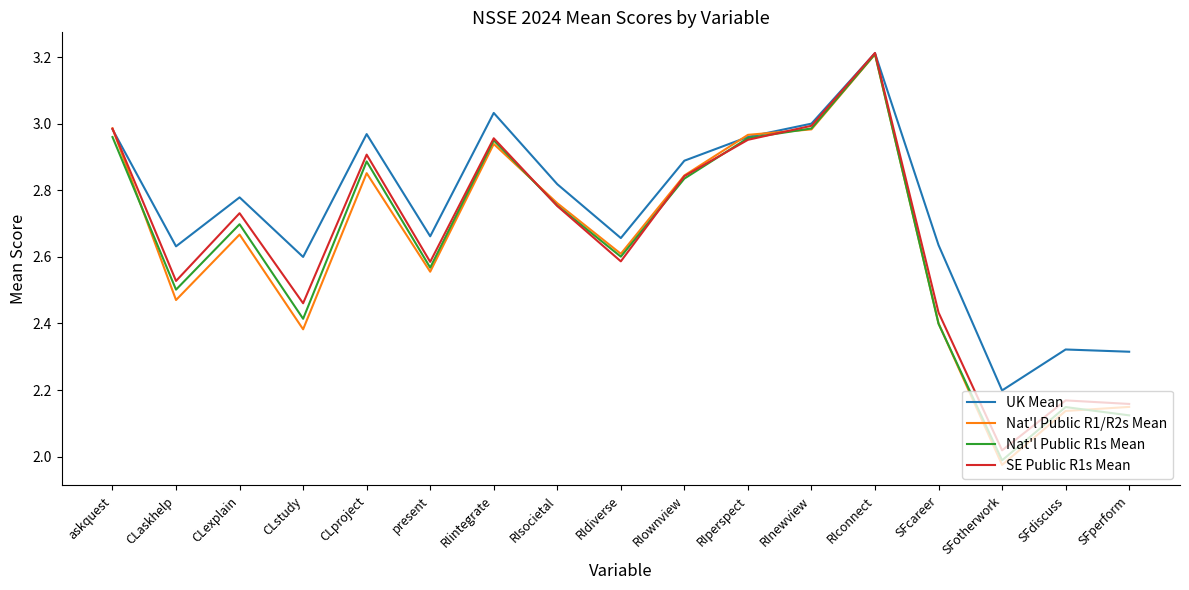

The UK Mean series shows 3.4 at SFperform. True or false?

False